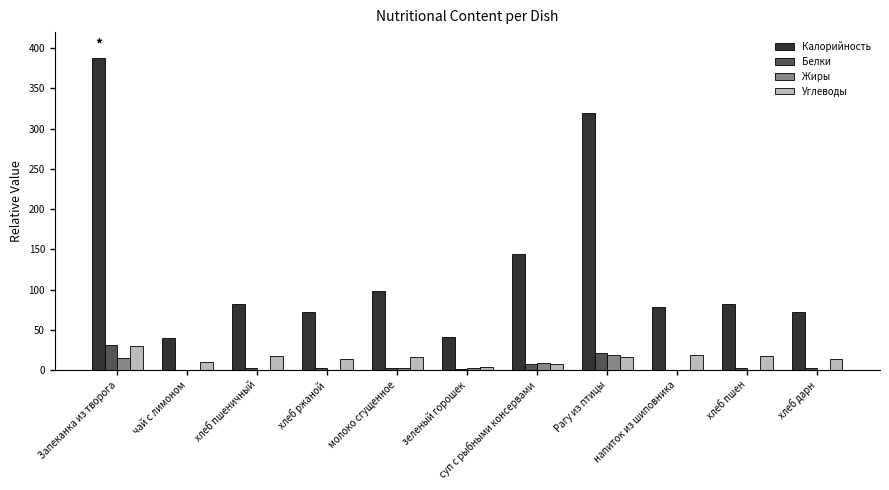

How many groups of bars are there?

11